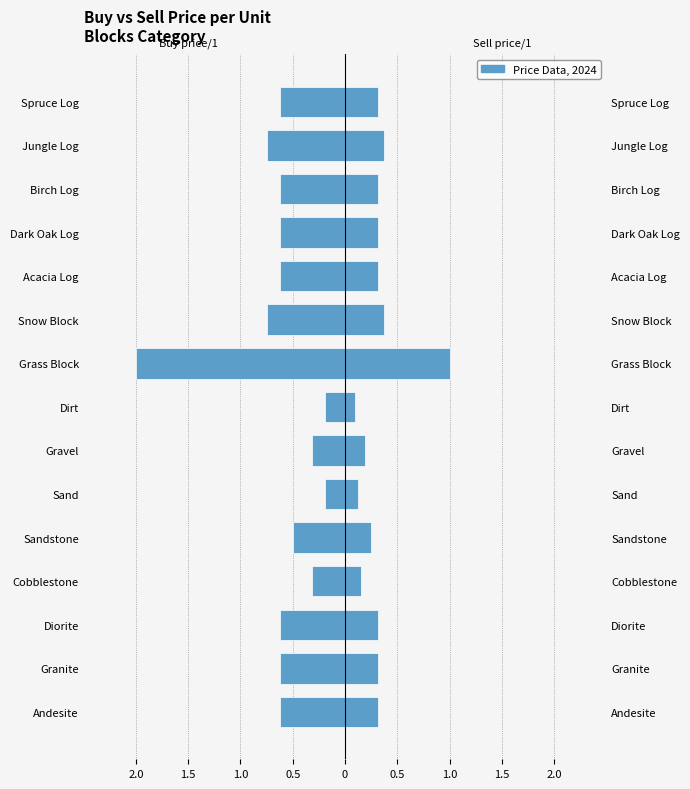

How many bars are there in total?

30